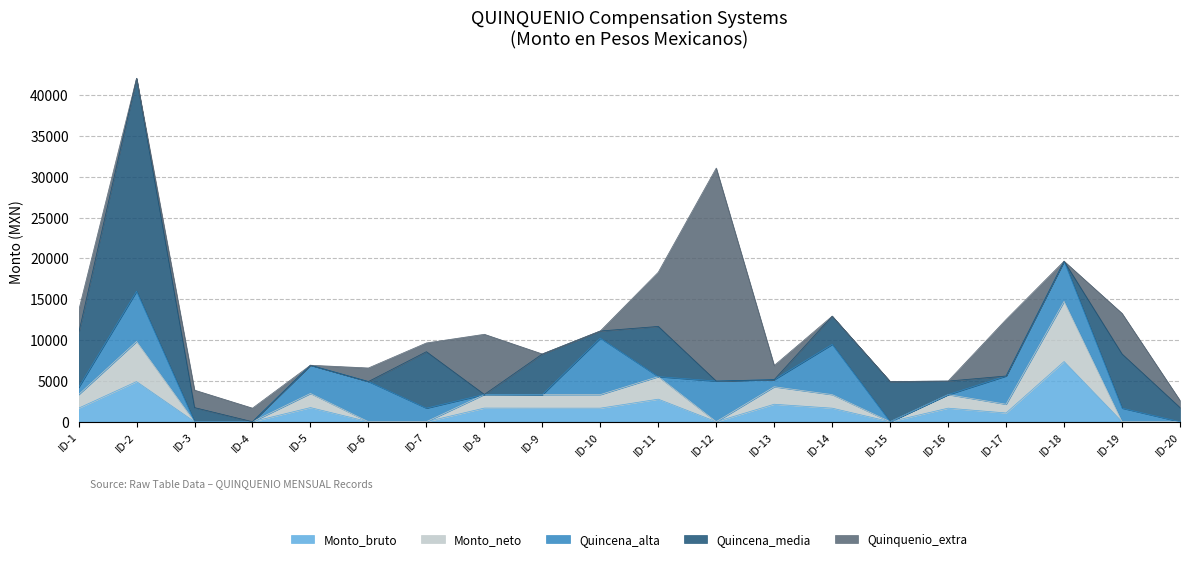

Rank the series by their maximum value, from lowest to highest.

Quincena_alta, Monto_bruto, Monto_neto, Quincena_media, Quinquenio_extra